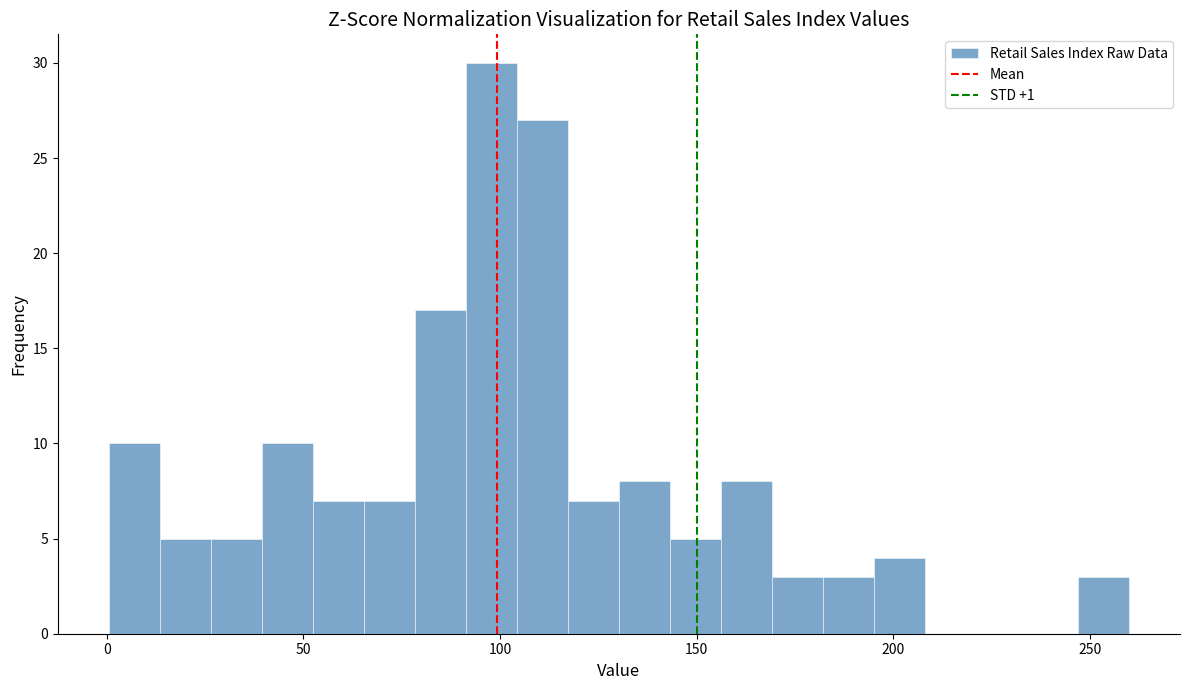

Around what value on the x-axis is the tallest bar? Give the approximate position of its centre, as read against the axis.

100